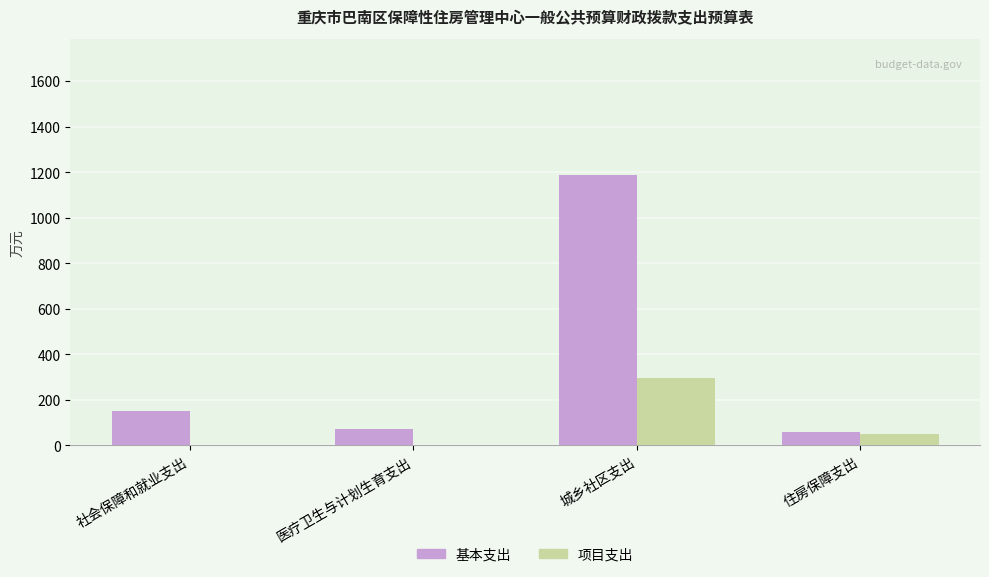

What is the sum of the 项目支出 values at 医疗卫生与计划生育支出 and 住房保障支出?

52.0